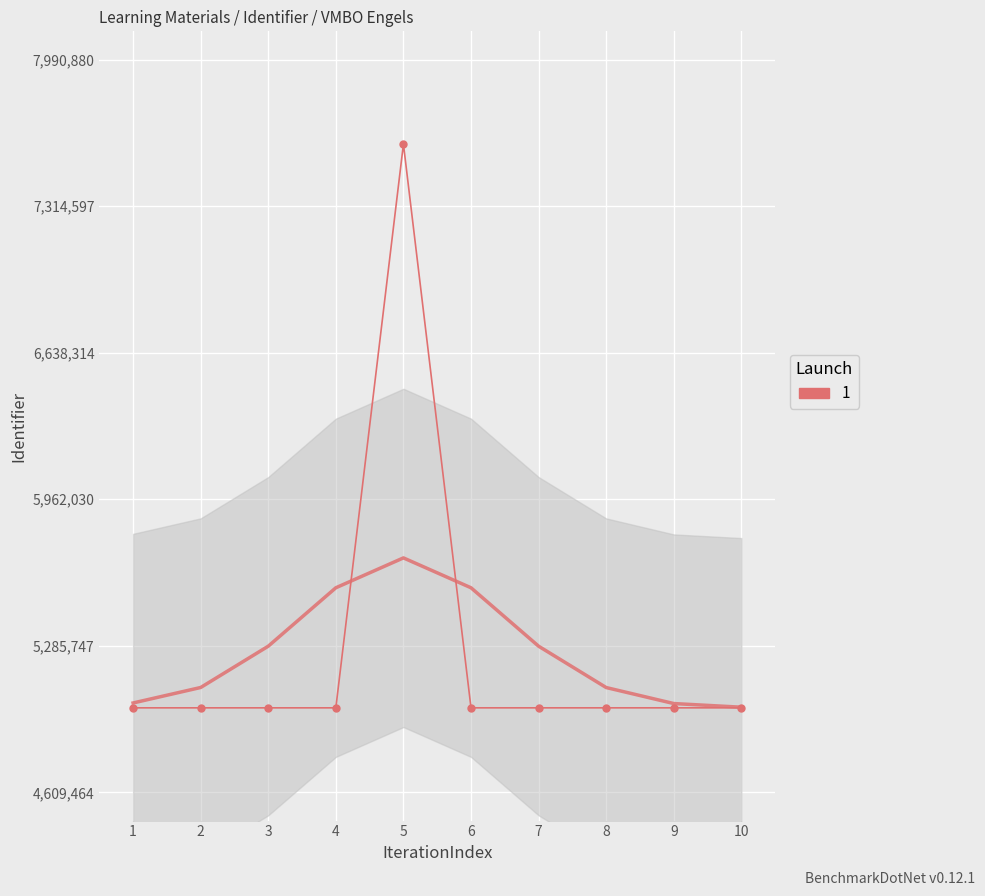

What value does the data have at 4, to the nearest 100?

4999600